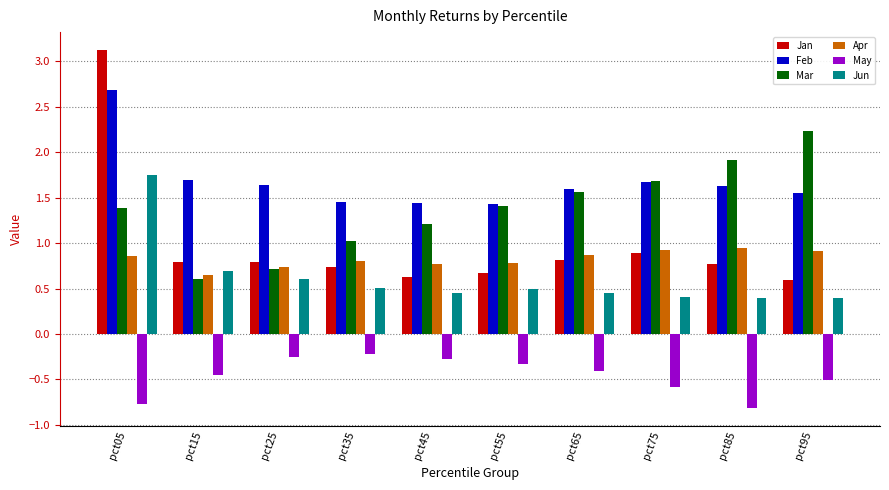

Rank the series by their maximum value, from lowest to highest.

May, Apr, Jun, Mar, Feb, Jan